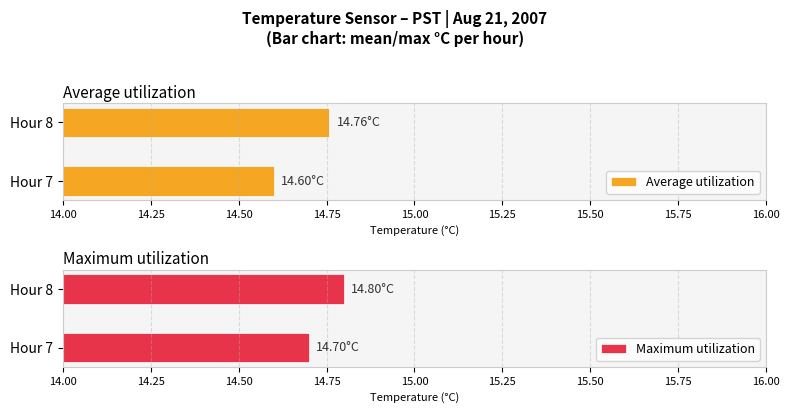

How many categories are shown in the chart?

2